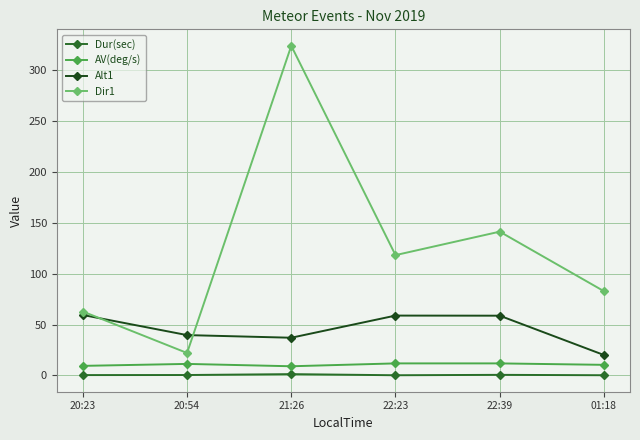

True or false: AV(deg/s) and Alt1 intersect in this chart.

False